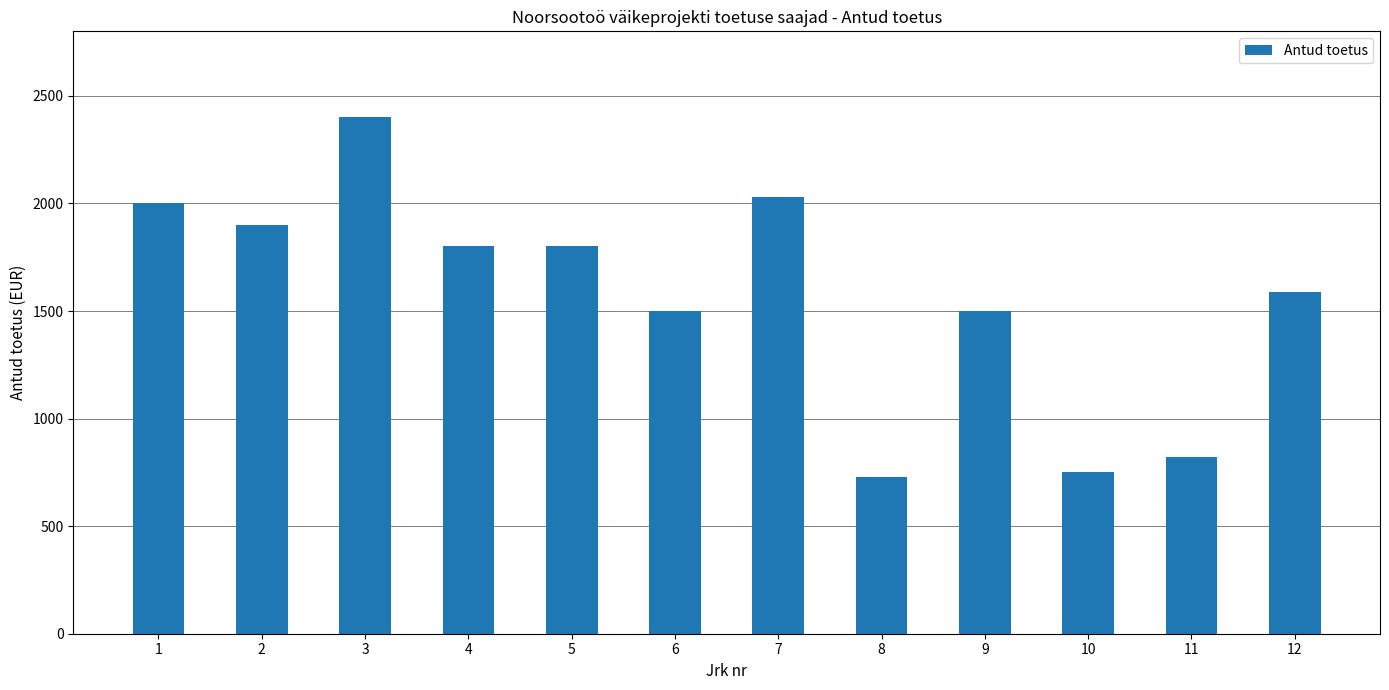

Reading left to right, transcribe all the data shown in this chart.

2000	1900	2400	1800	1800	1500	2030	728	1500	750	820	1590